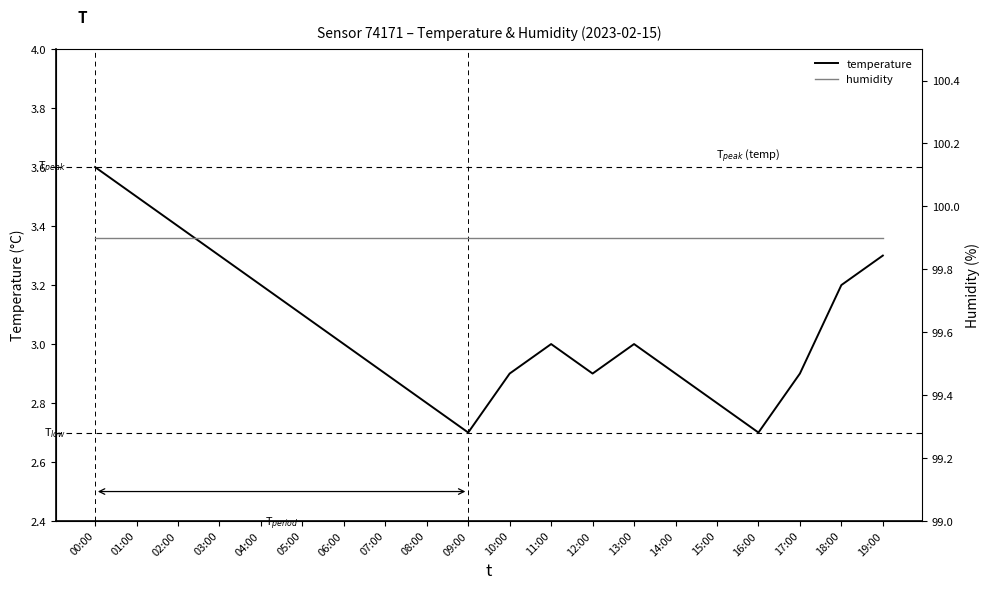

What is the label of the 7th point from the right?

13:00